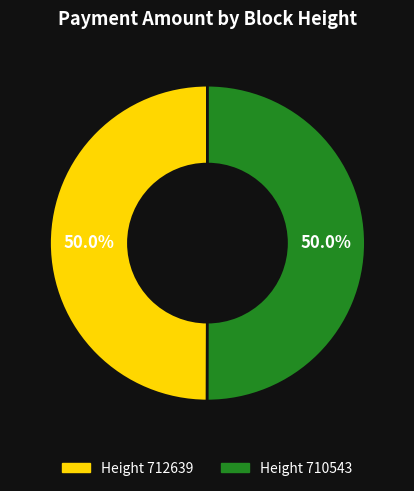

How many segments does this pie chart have?

2